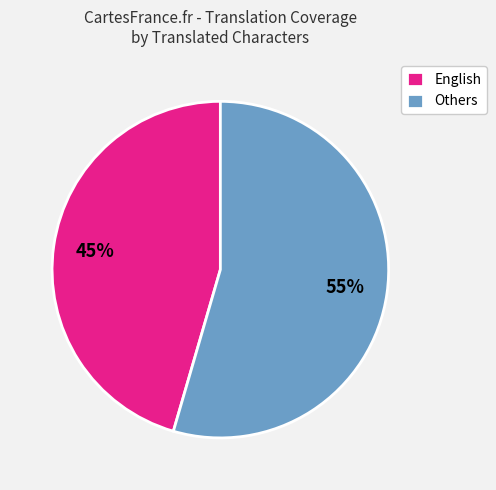

Approximately how many times larger is the value at Others compared to English?

1.2